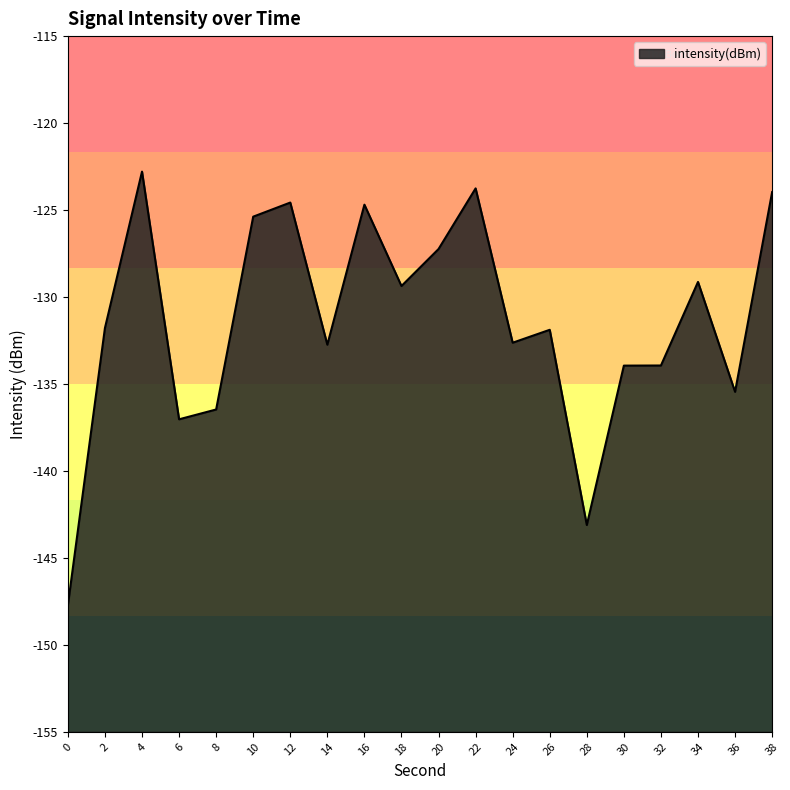

Where is the first local minimum?

6